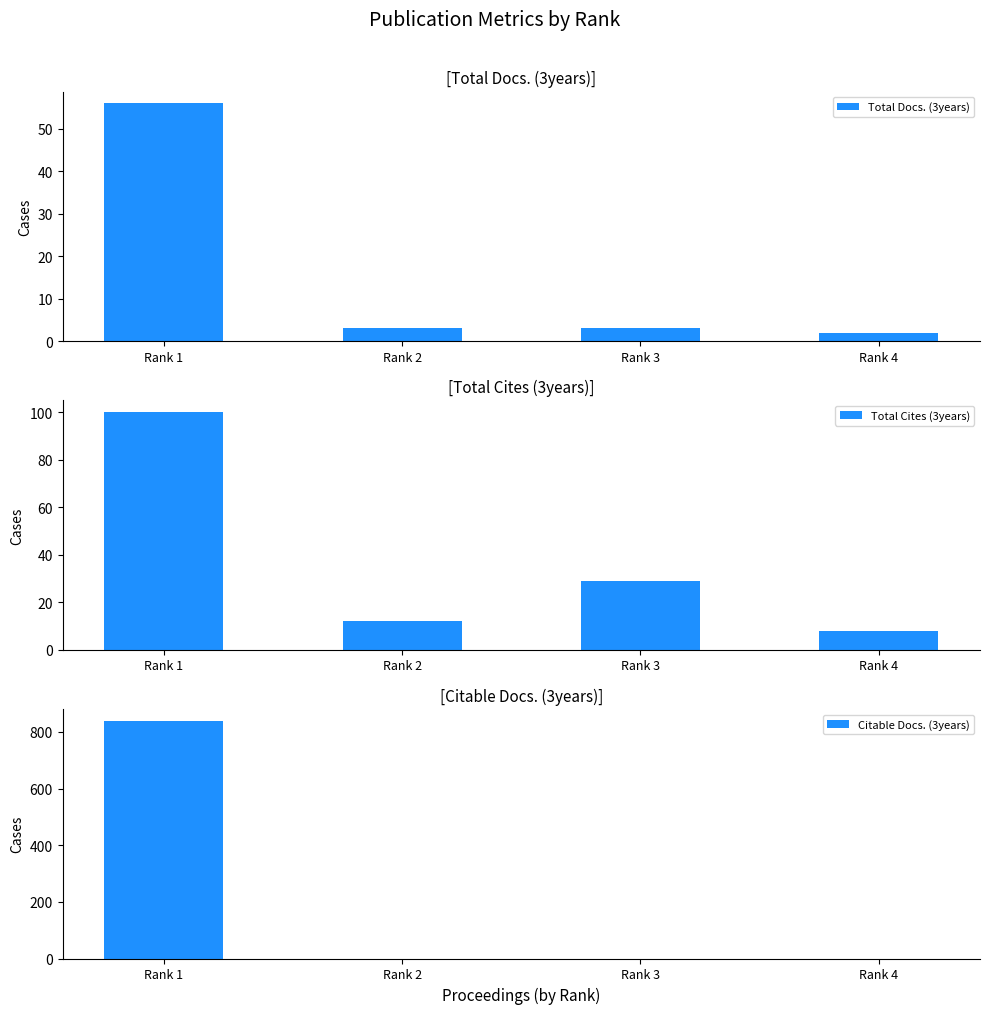

What is the sum of all Citable Docs. (3years) values?

839